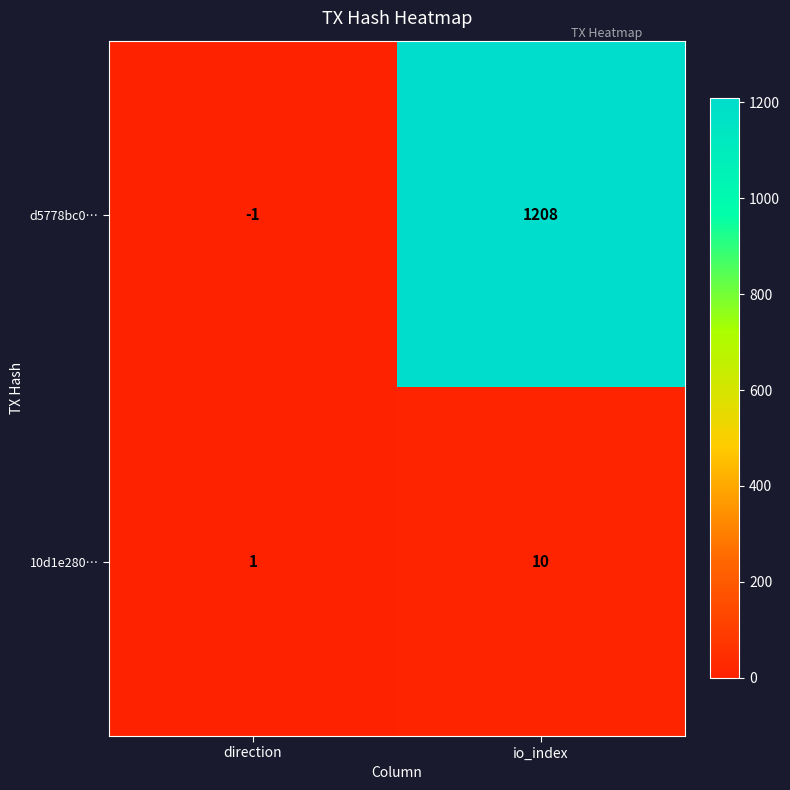

Reading left to right, what are all the values shown in this chart?

d5778bc0…: -1	1208
10d1e280…: 1	10